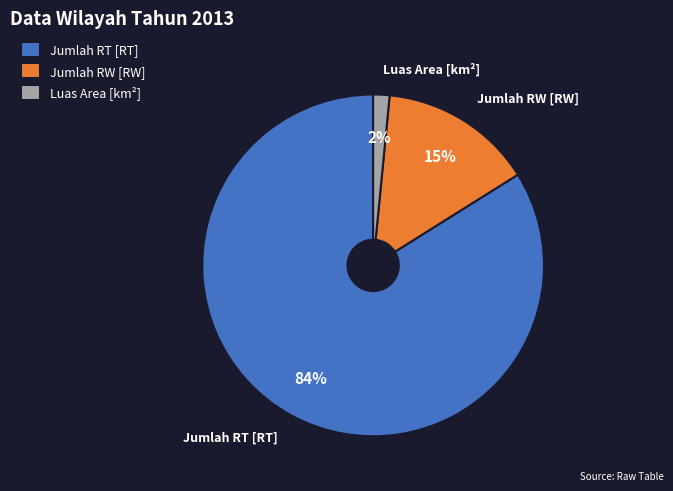

To the nearest percent, what portion does Jumlah RW [RW] represent?

15%